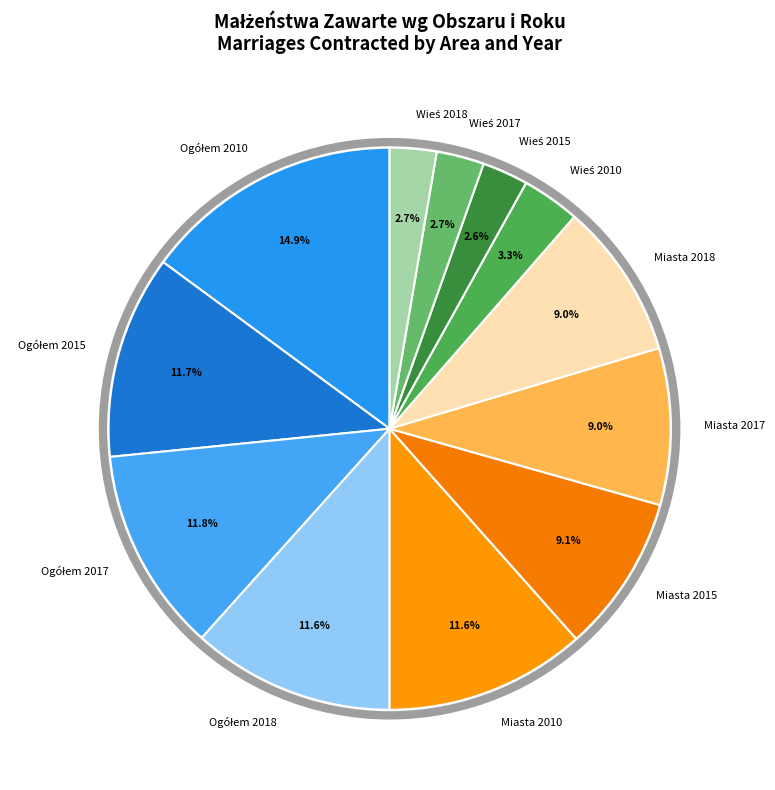

Is there a majority slice in this chart?

No